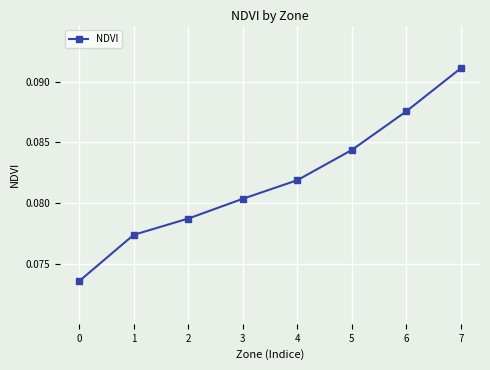

Is this an area chart (filled region under the line)?

No